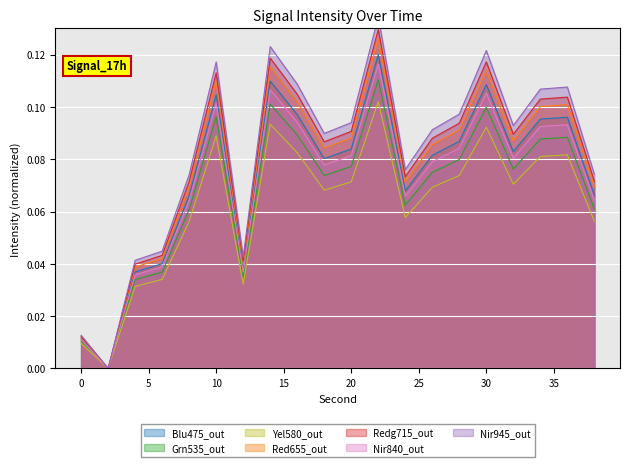

List the labels in order of value, smallest first.

2, 0, 4, 12, 6, 8, 38, 24, 18, 26, 32, 20, 28, 34, 36, 16, 10, 30, 14, 22